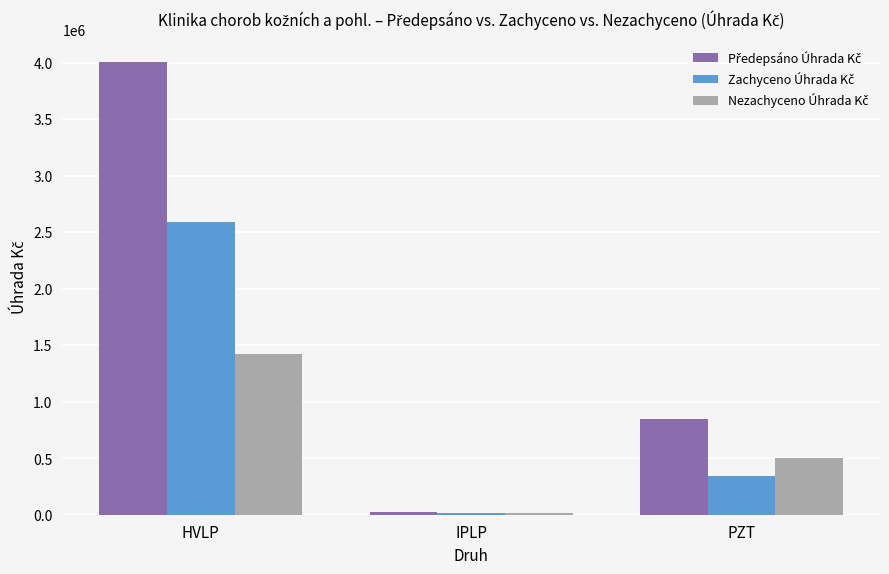

Which category has the highest value across all series?

HVLP